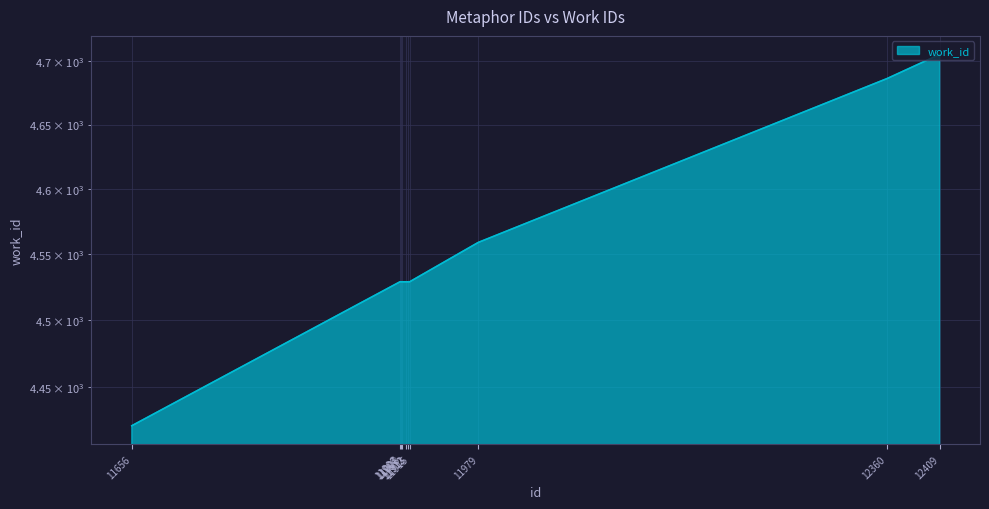

Rank the categories by value from highest to lowest.

12409, 12360, 11979, 11906, 11907, 11908, 11912, 11913, 11915, 11656